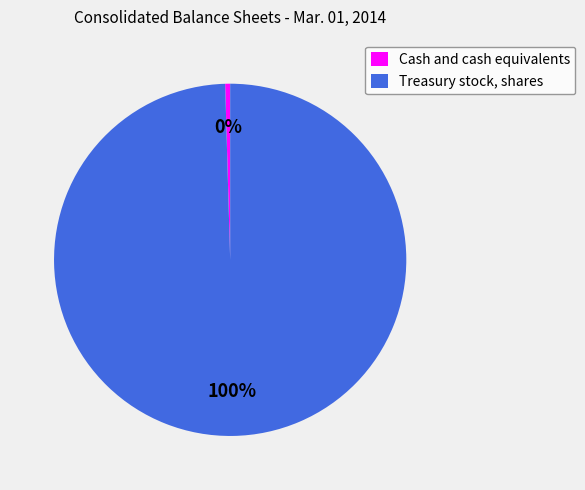

To the nearest percent, what is the combined percentage of Treasury stock, shares and Cash and cash equivalents?

100%